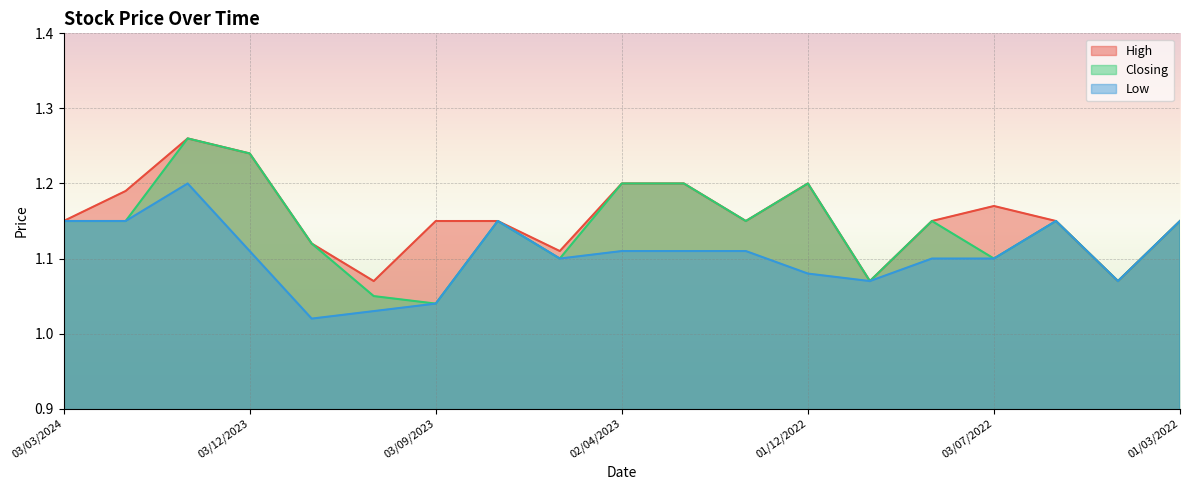

What is the label of the 10th point from the left?

02/04/2023